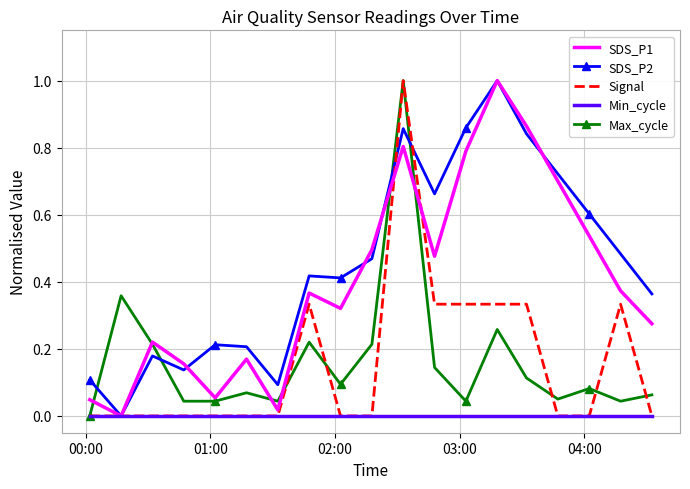

Which series has the largest total across all categories?

SDS_P2